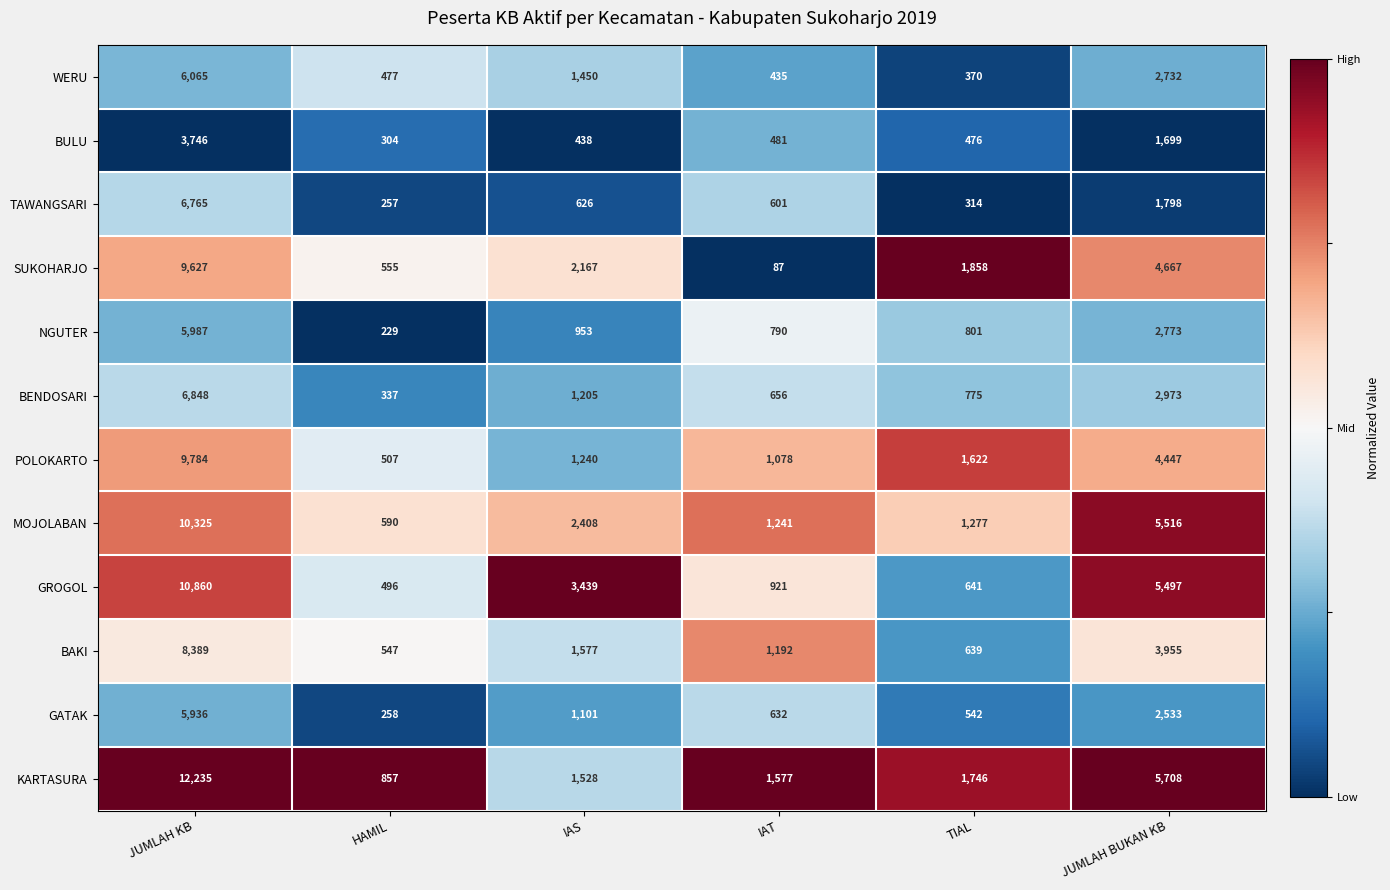

What is the average value of the MOJOLABAN series?

3560